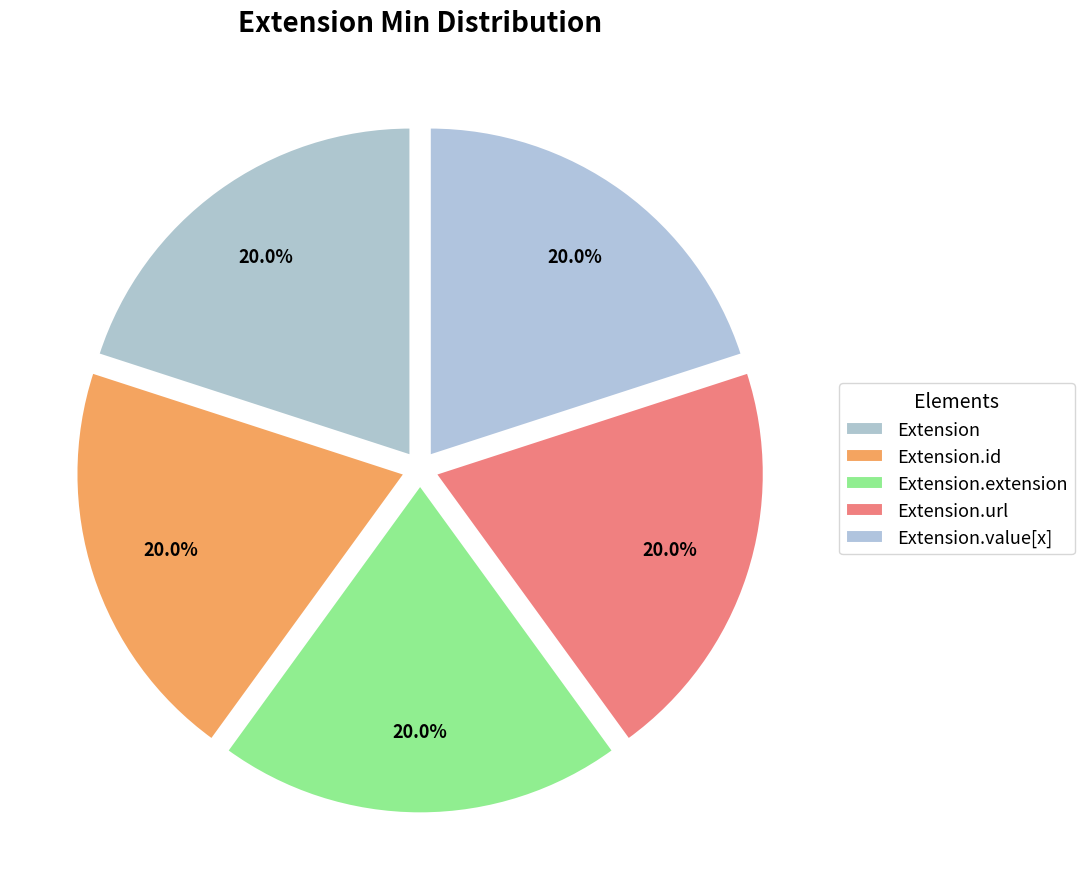

Count the number of slices in the pie.

5